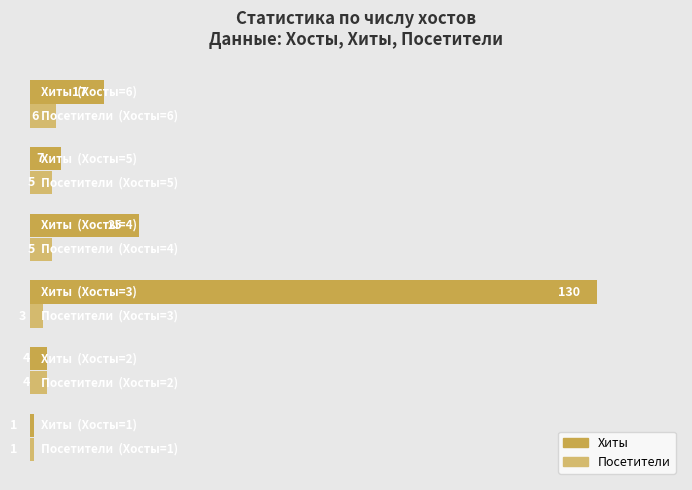

List the series in order of their peak value, lowest first.

Посетители, Хиты